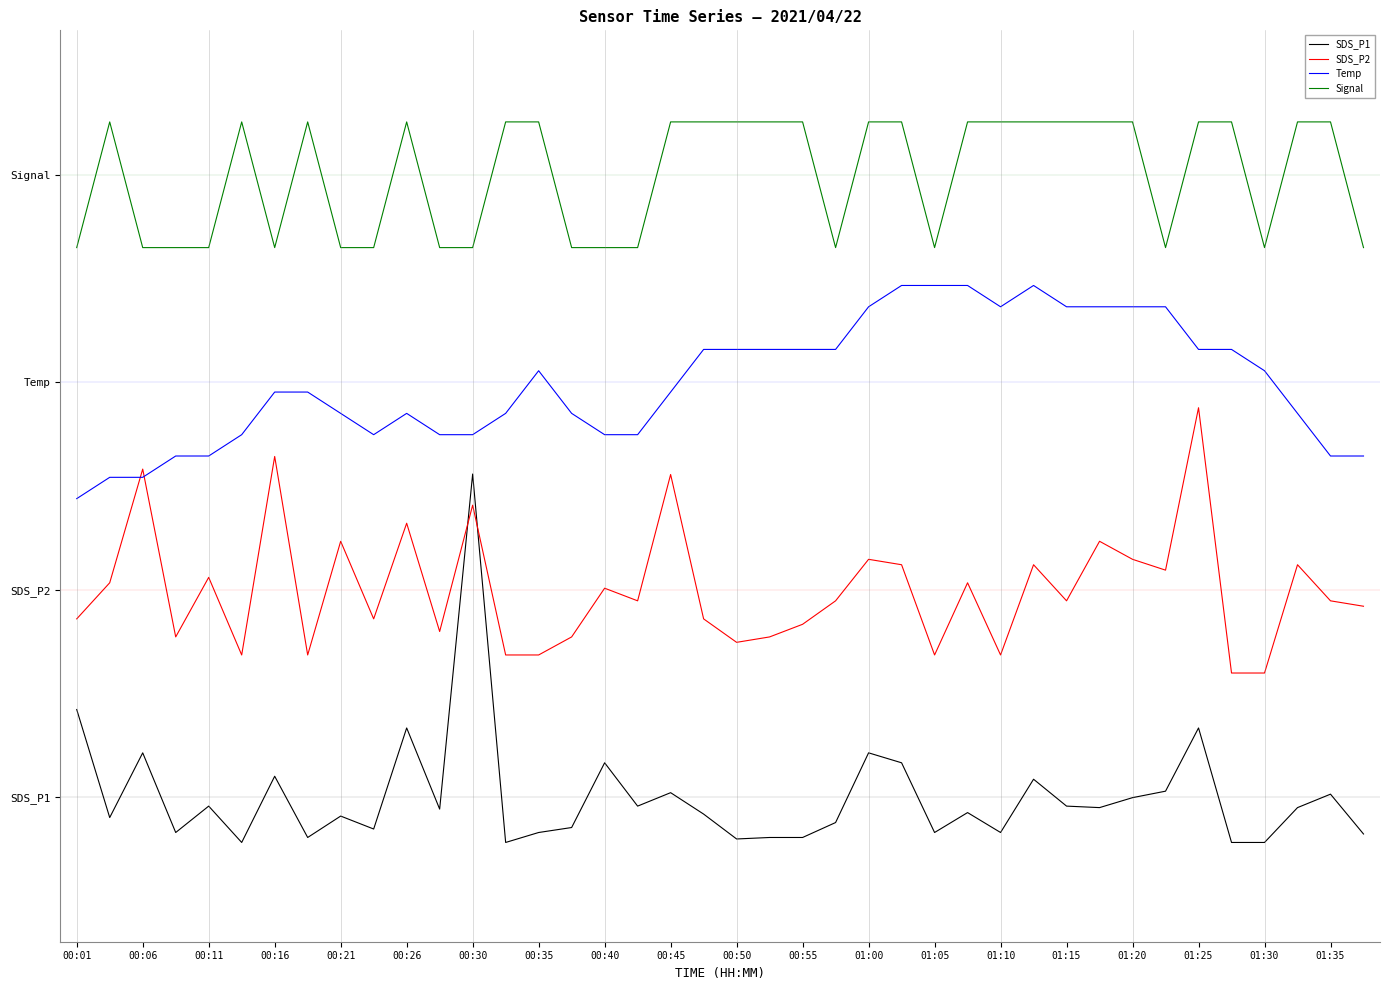

Where is Signal nearest to the value 8?

00:01